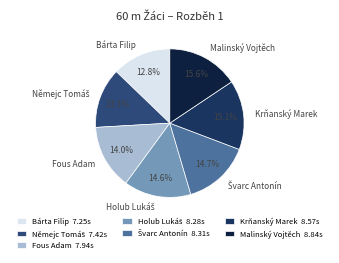

To the nearest percent, what percentage of the pie is Fous Adam?

14%